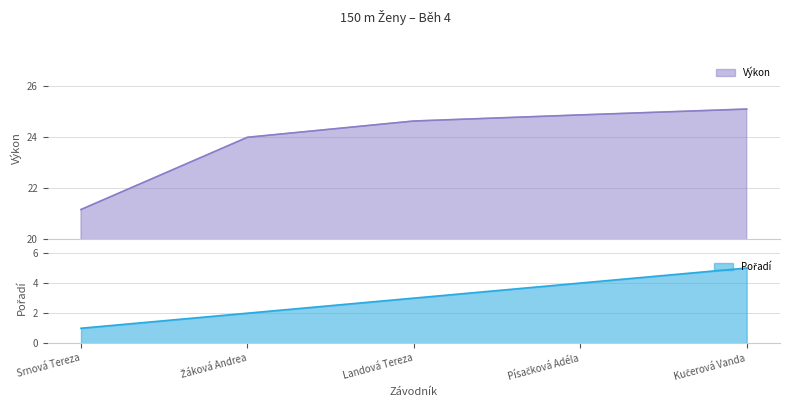

True or false: Pořadí has a value of 3.0 at Landová Tereza.

True